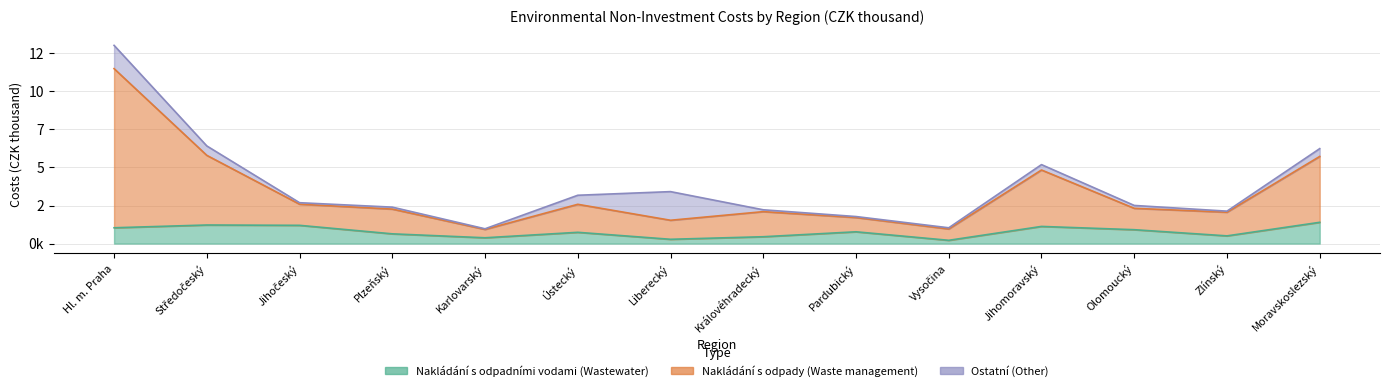

True or false: Nakládání s odpadními vodami has more than 0 interior local peaks.

True